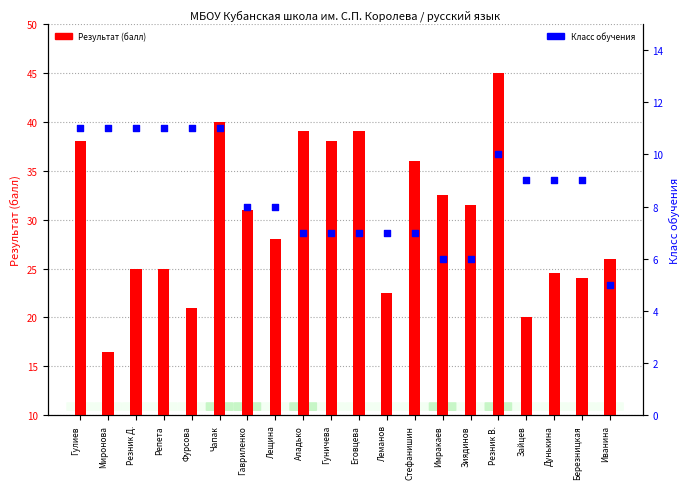

What are all the series names shown in the legend?

Результат (балл), Класс обучения